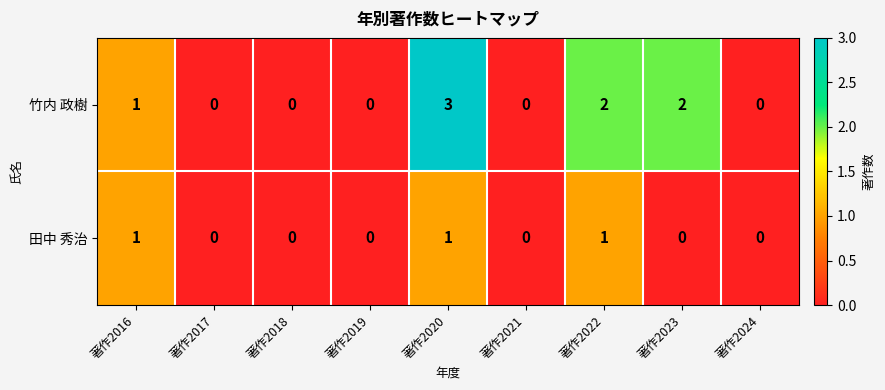

Reading right to left, extract all data points from this chart.

竹内 政樹: 著作2024=0	著作2023=2	著作2022=2	著作2021=0	著作2020=3	著作2019=0	著作2018=0	著作2017=0	著作2016=1
田中 秀治: 著作2024=0	著作2023=0	著作2022=1	著作2021=0	著作2020=1	著作2019=0	著作2018=0	著作2017=0	著作2016=1